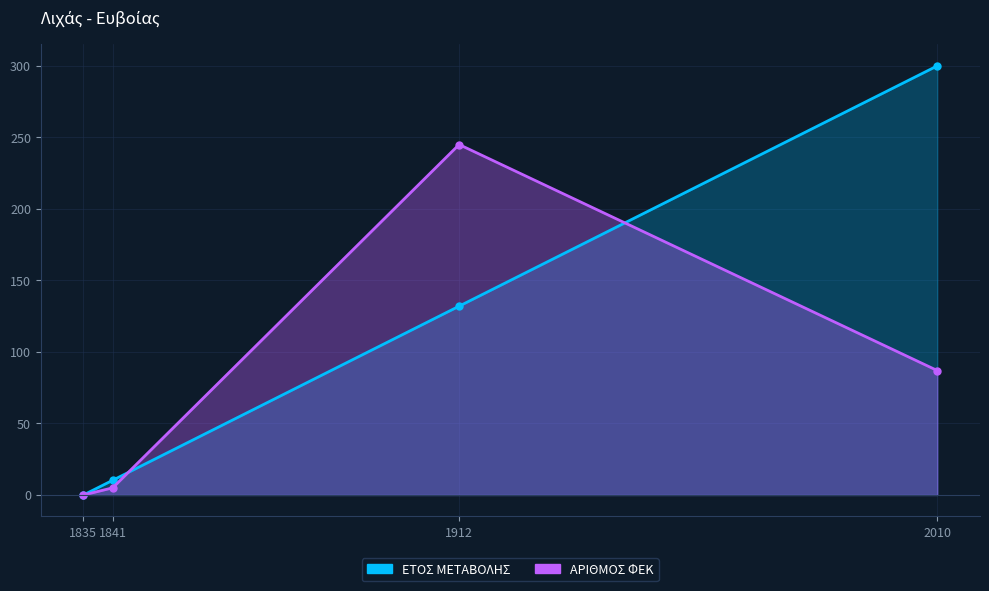

True or false: ΑΡΙΘΜΟΣ ΦΕΚ has a value of 5.0 at 1841.

True